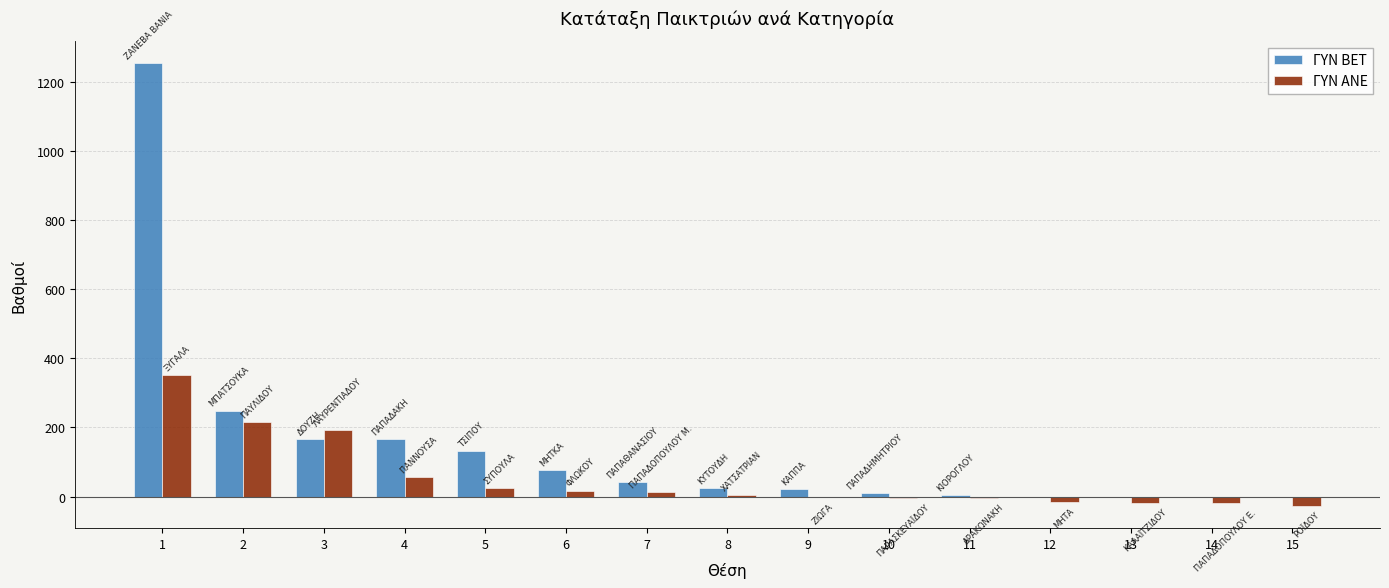

At which category is the sum across all series the highest?

1